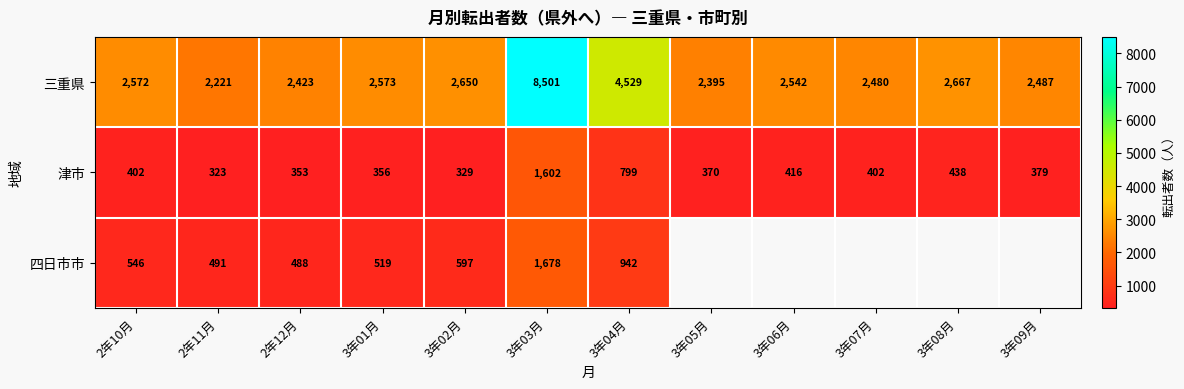

Is it true that 津市 equals 379 at 3年09月?

True